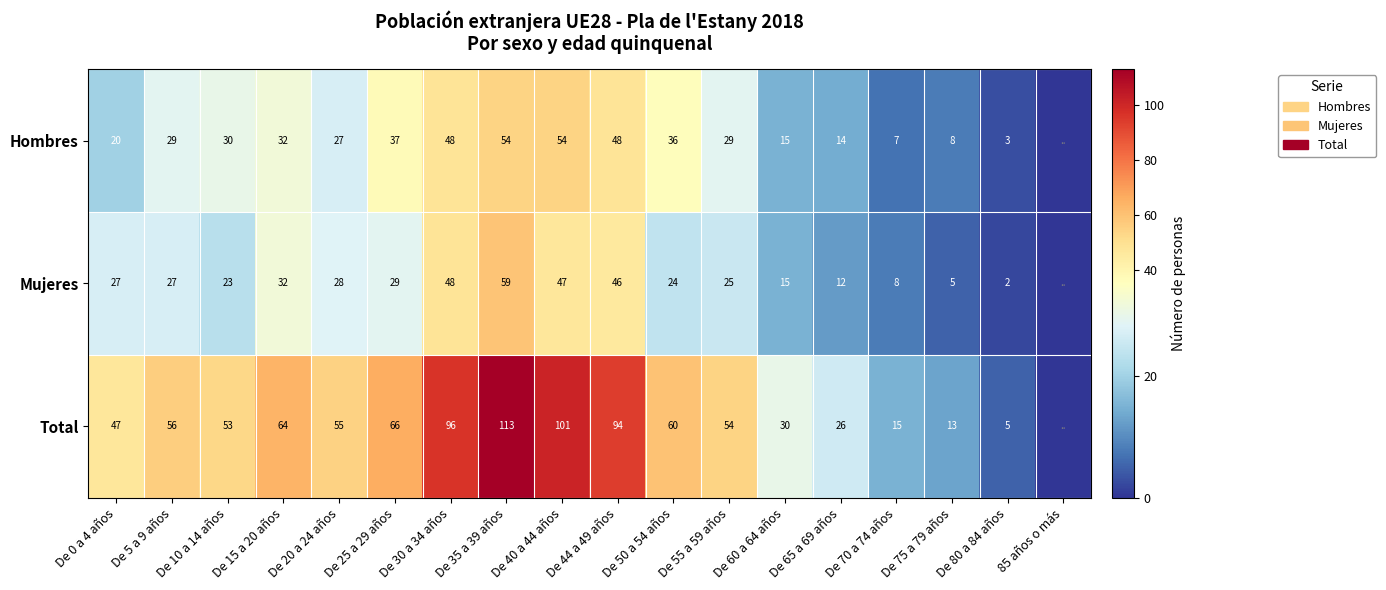

Is the value of Hombres at De 0 a 4 años greater than the value of Total at De 44 a 49 años?

No